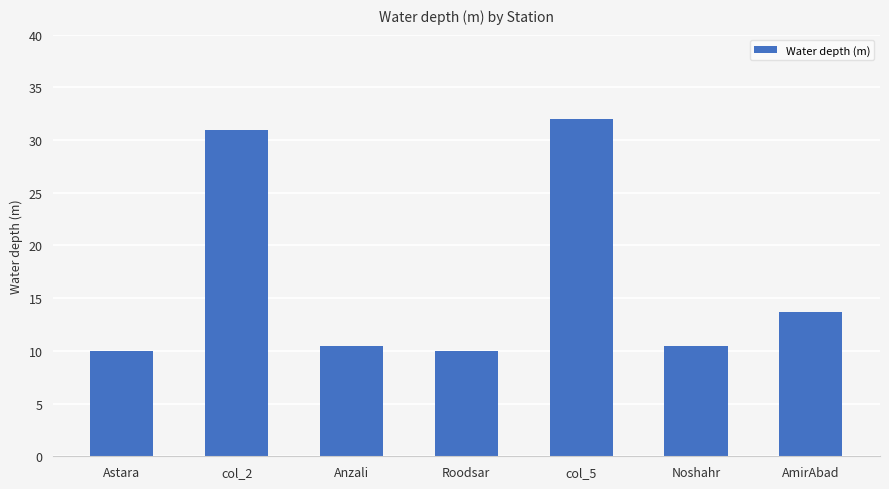

What is the difference between the values at AmirAbad and col_5?

18.3